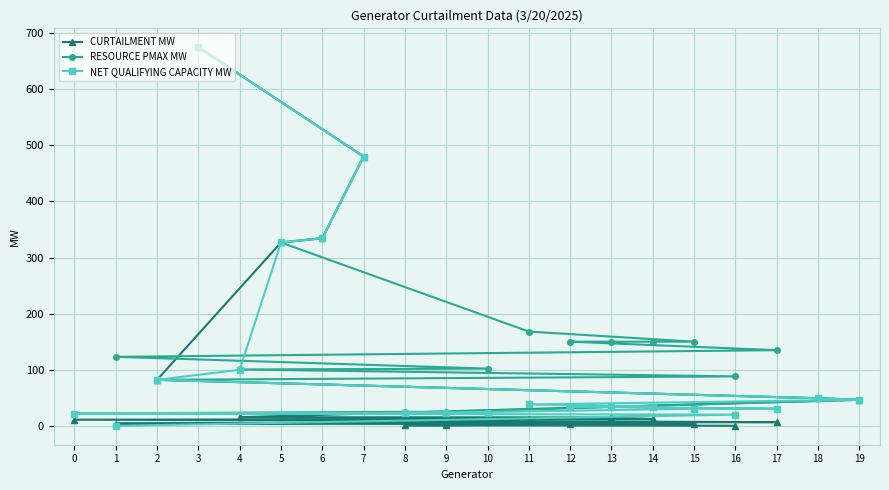

After their last crossing, which series has the higher values: CURTAILMENT MW or NET QUALIFYING CAPACITY MW?

NET QUALIFYING CAPACITY MW